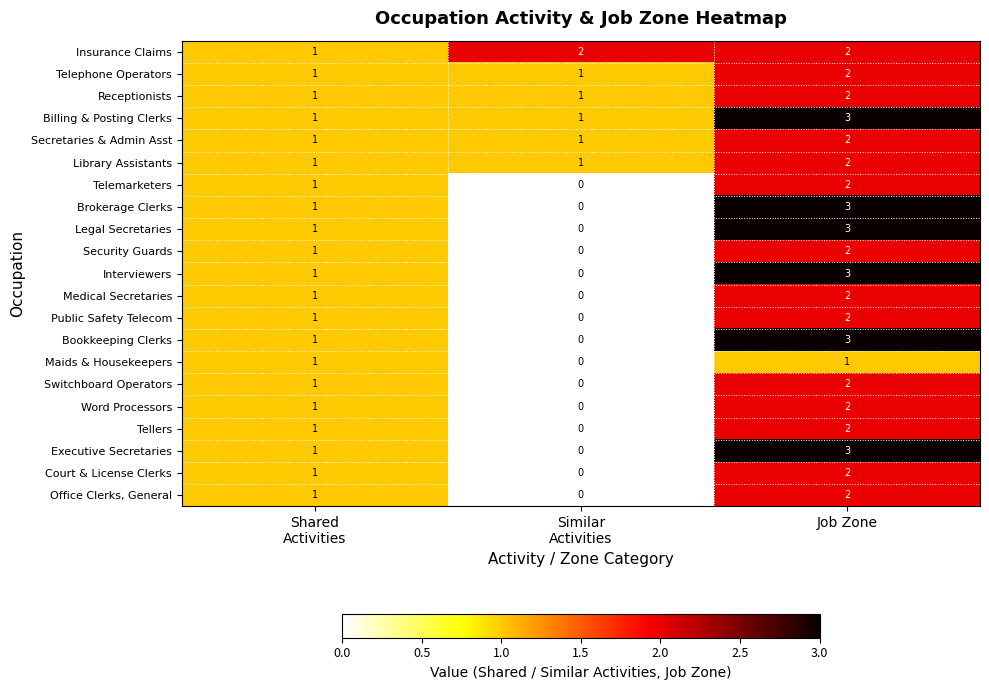

What is the sum of all Billing & Posting Clerks values?

5